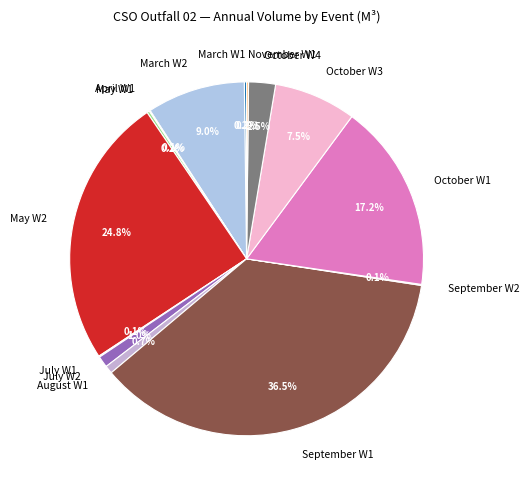

Approximately how many times larger is the value at September W1 compared to October W3?

4.9